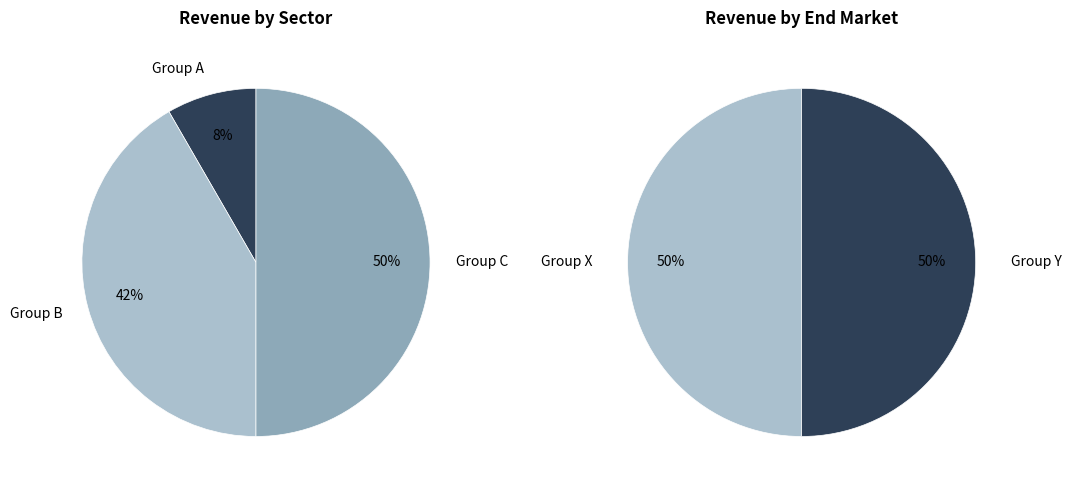

Does any single category account for the majority?

No